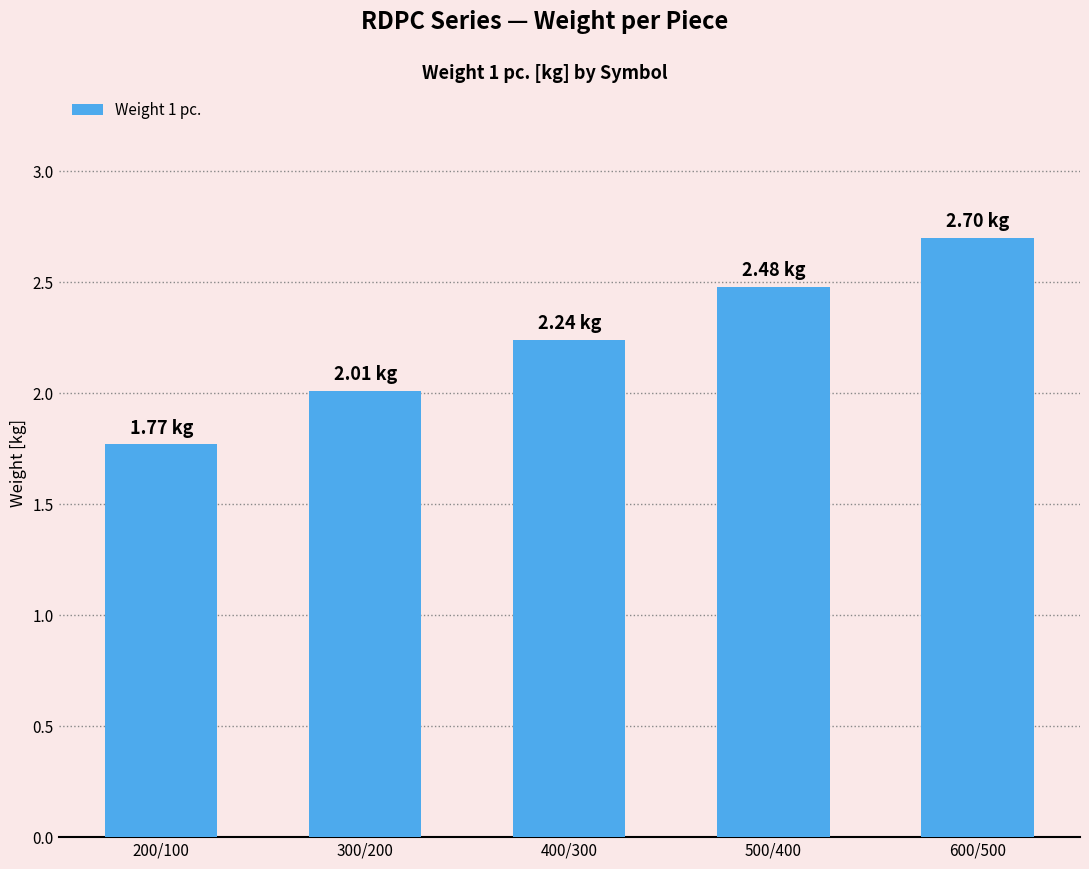

How many bars are there in total?

5